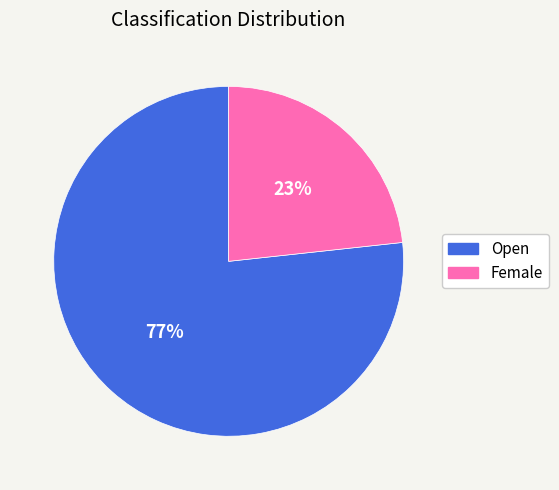

Which slice is the smallest?

Female